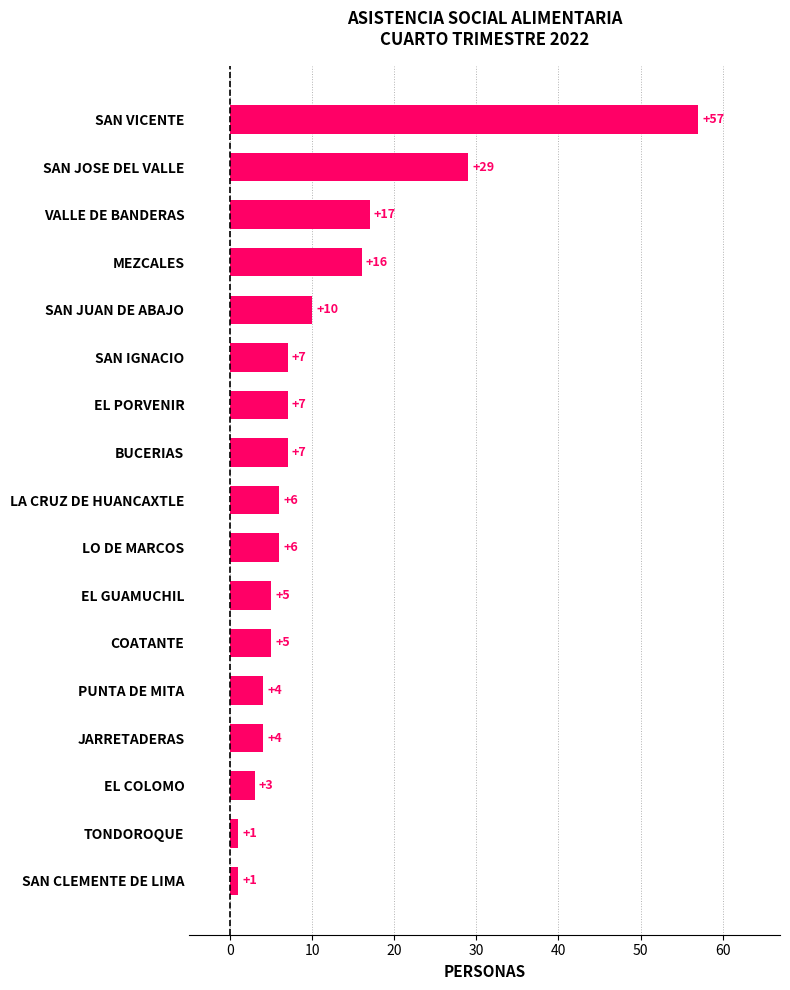

How many values are below 6?

7